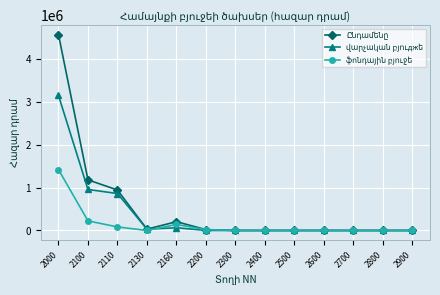

What is the total value across all series at 2100?

2361025.2